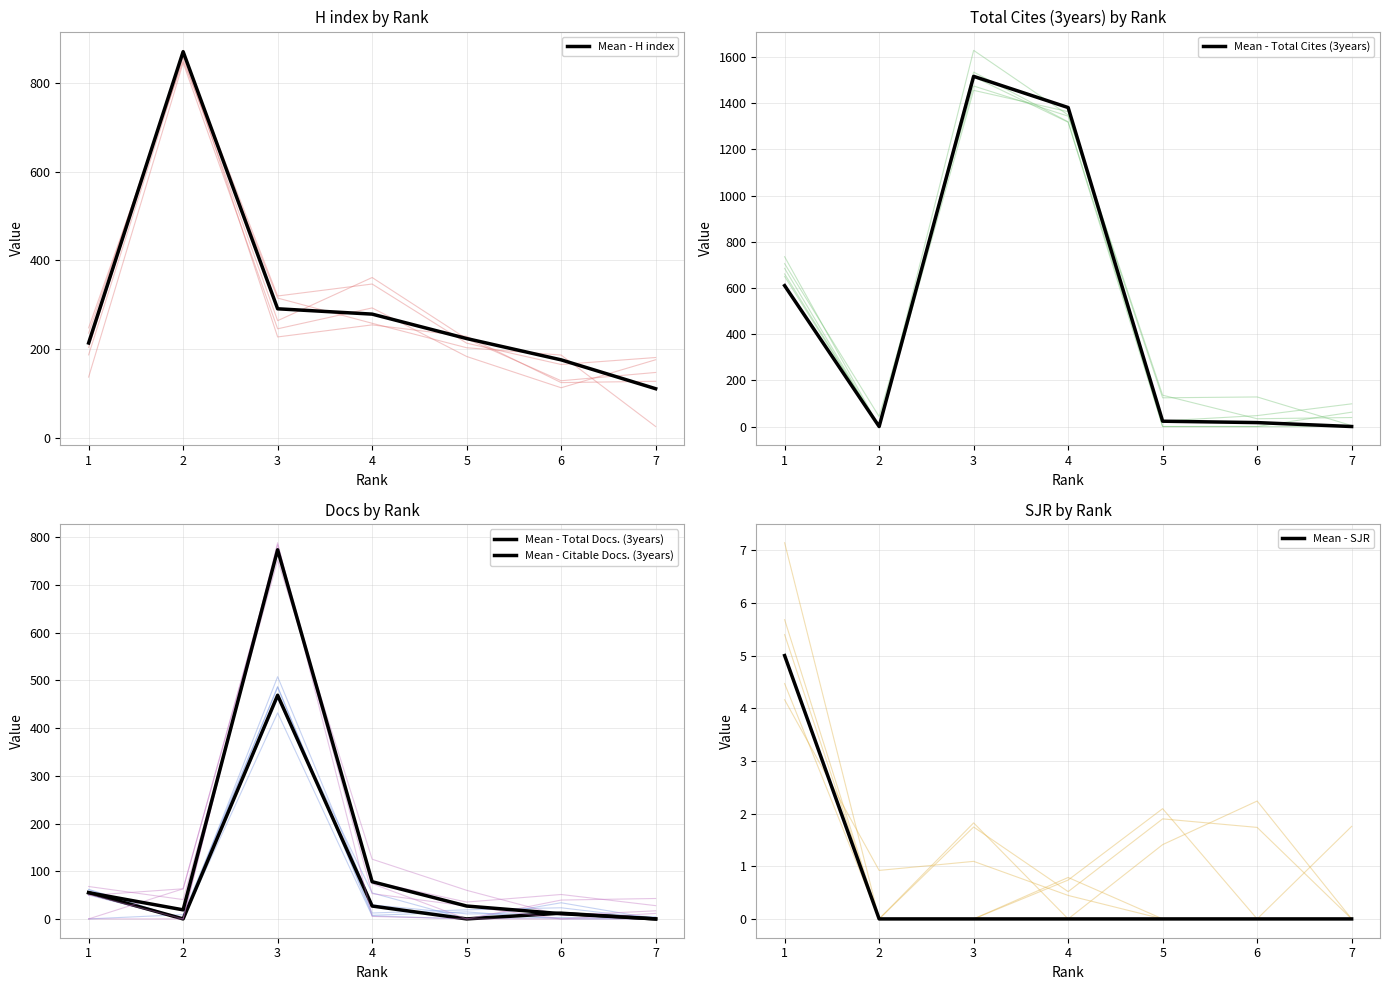

In Mean - Total Cites (3years), how many points are higher than both neighbors (excluding endpoints)?

1